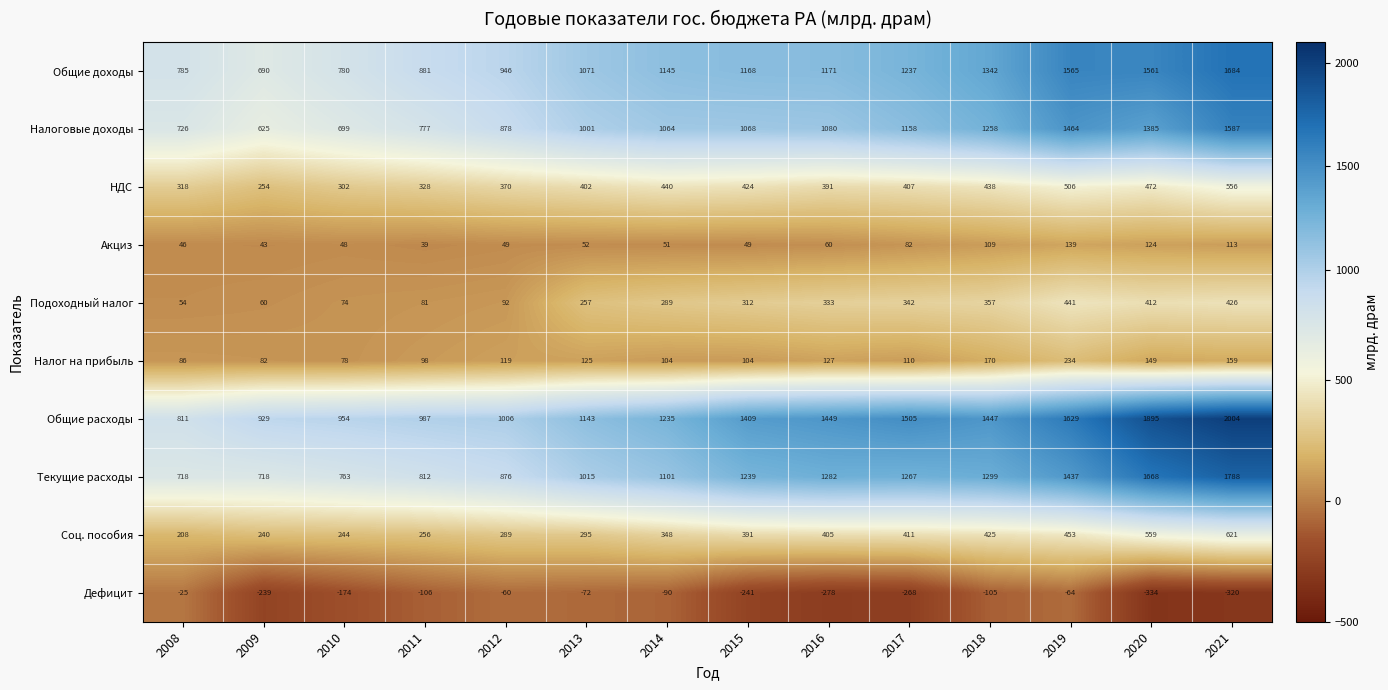

What is the spread (max minus min) of values at 2012?

1066